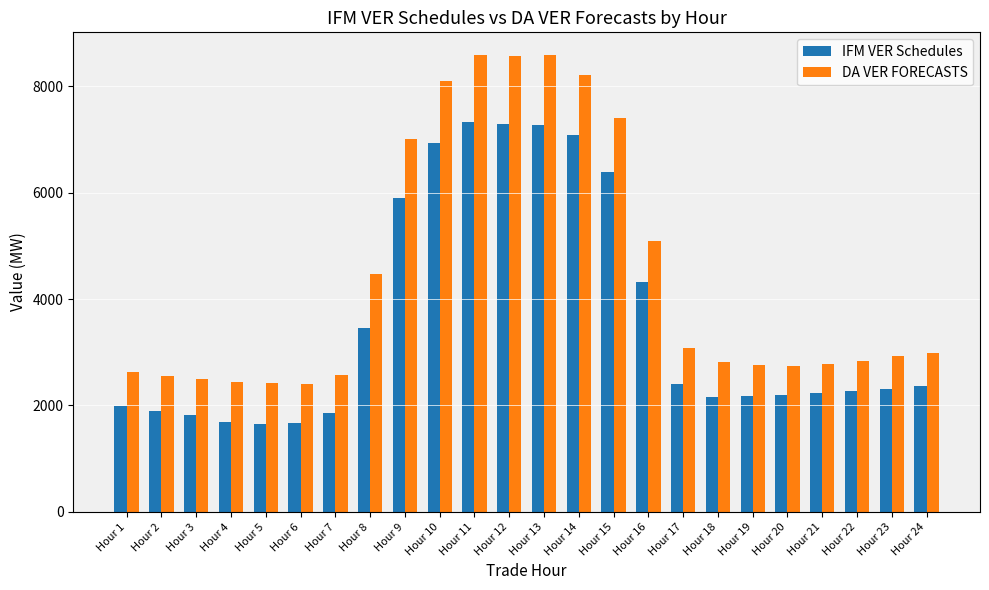

What is the value of the DA VER FORECASTS bar at the 22nd from the left?

2843.7